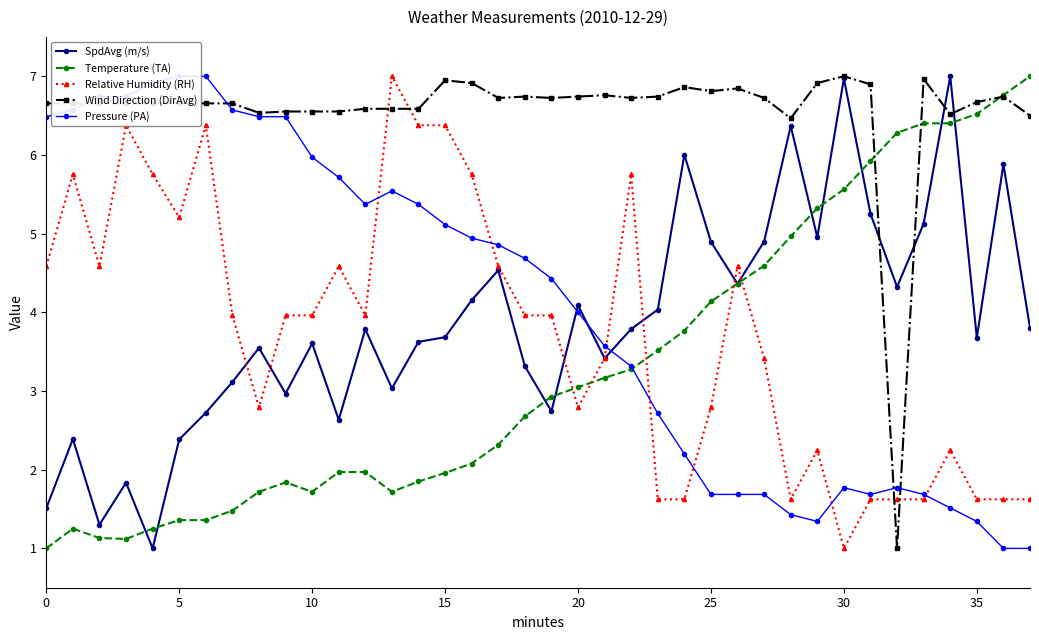

What is the difference between the second highest and second lowest values in the Temperature (TA) series?

5.6